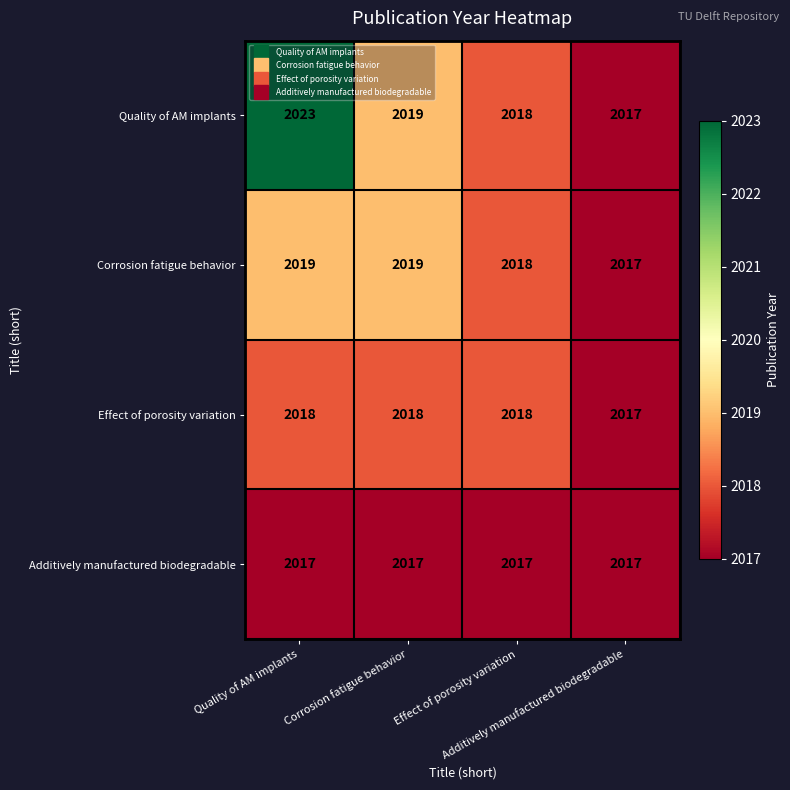

At which category does the chart reach its peak across all series?

Quality of AM implants